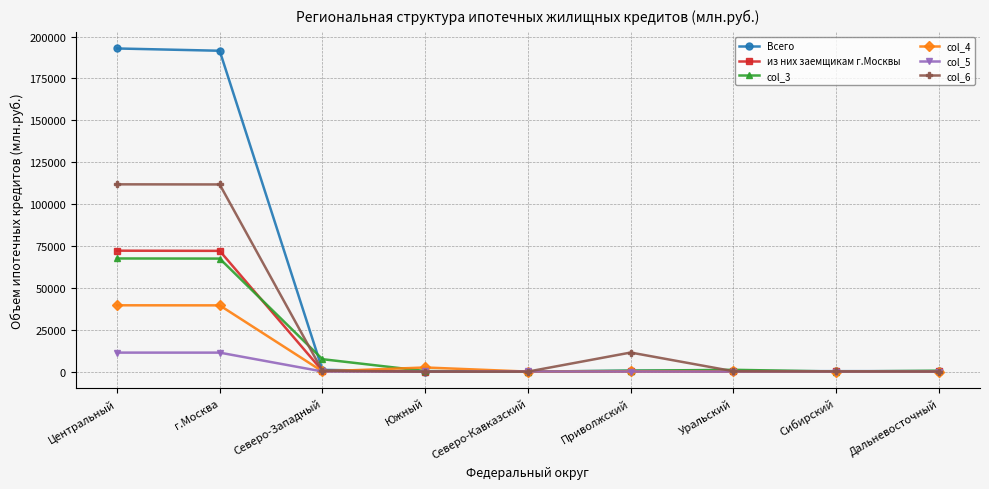

Does the chart display data point markers on the line(s)?

Yes